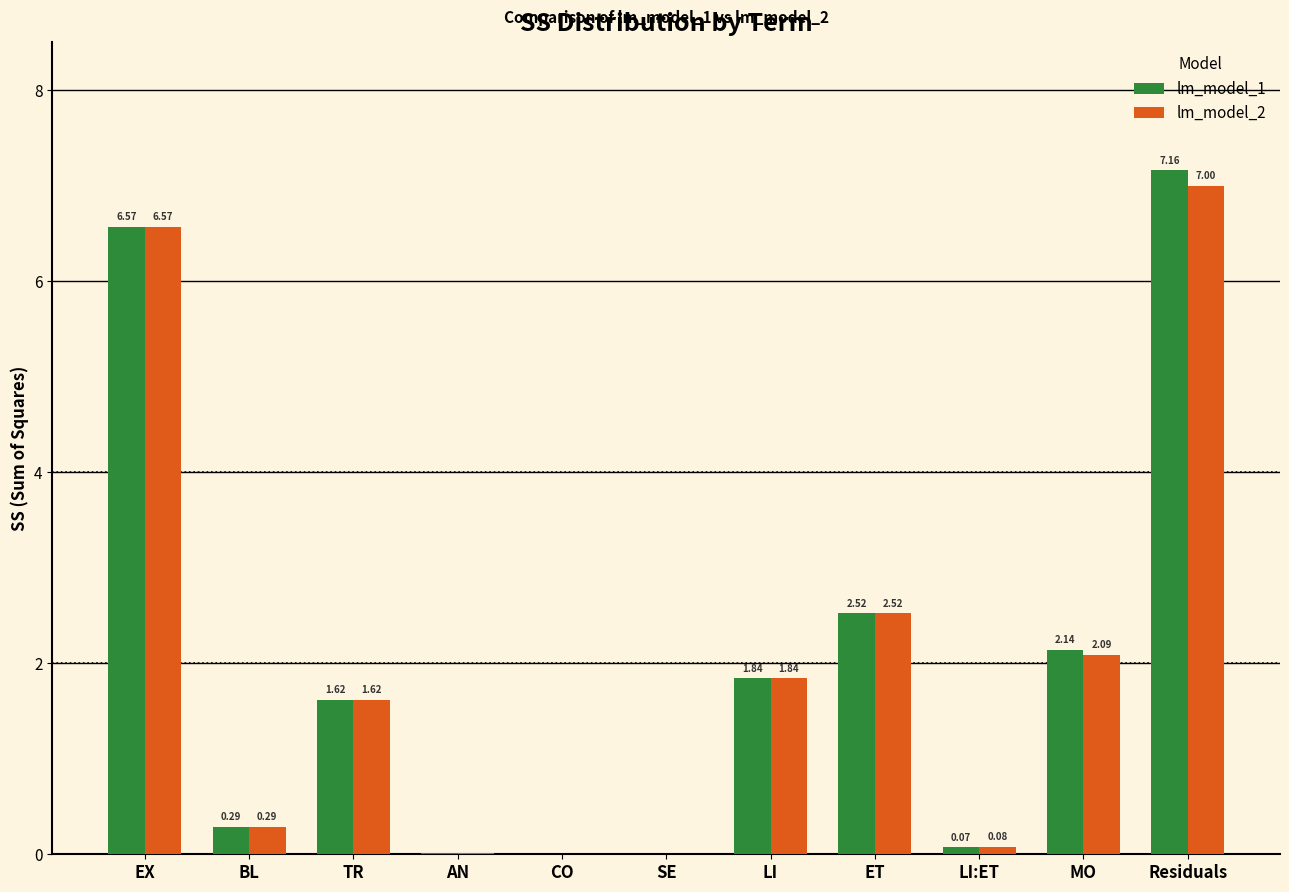

At which category is the sum across all series the highest?

Residuals